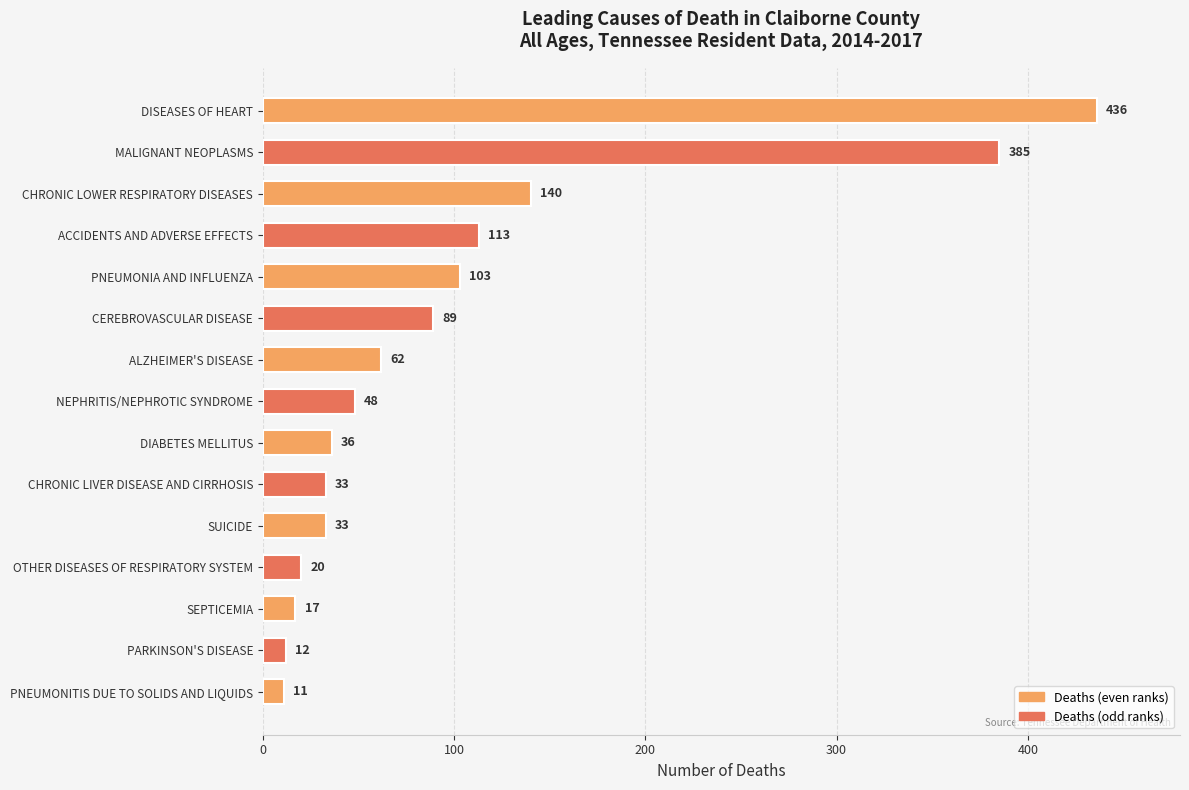

What is the smallest value displayed?

11